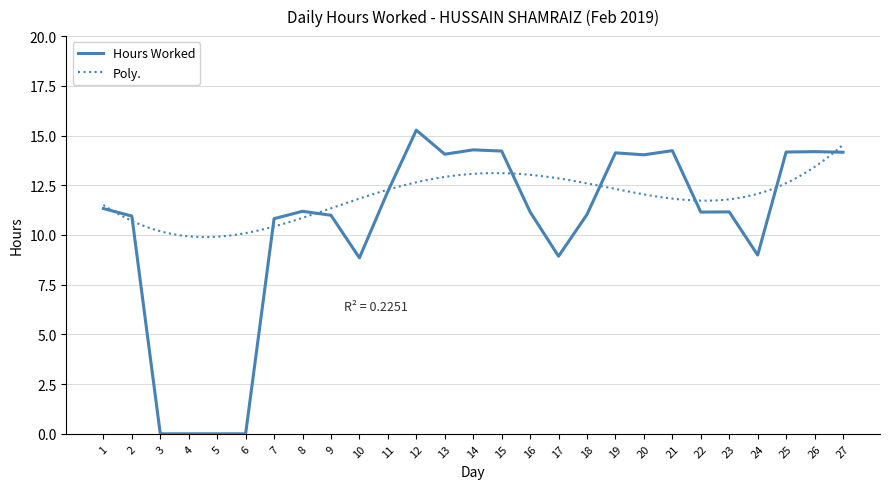

True or false: the data shows 6.9 at 7.

False